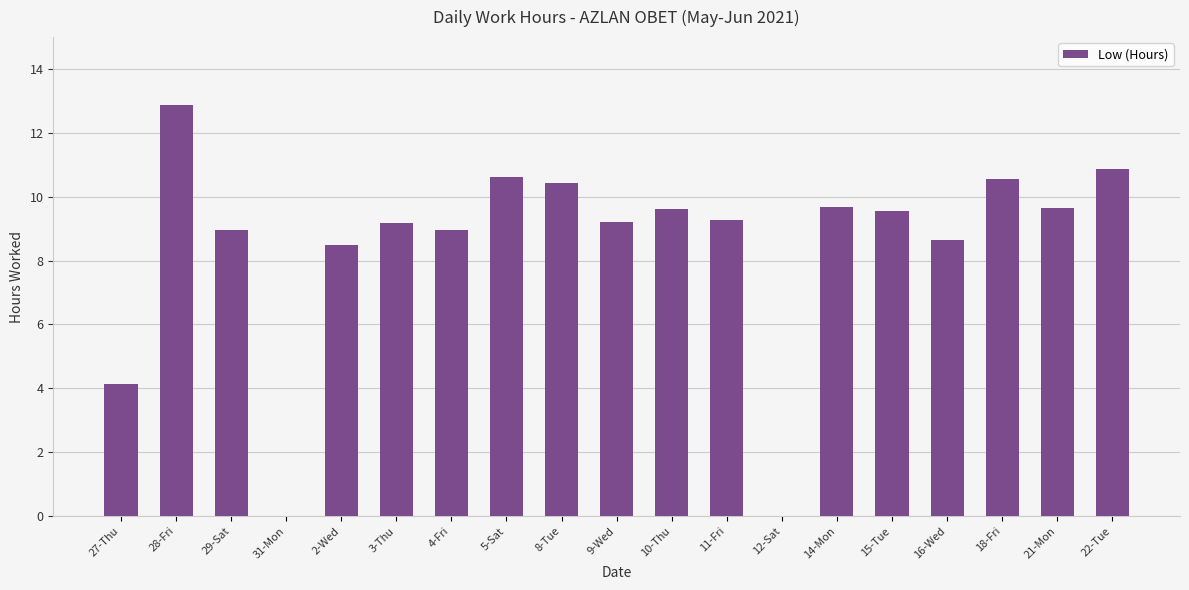

Read the value at 3-Thu.

9.2